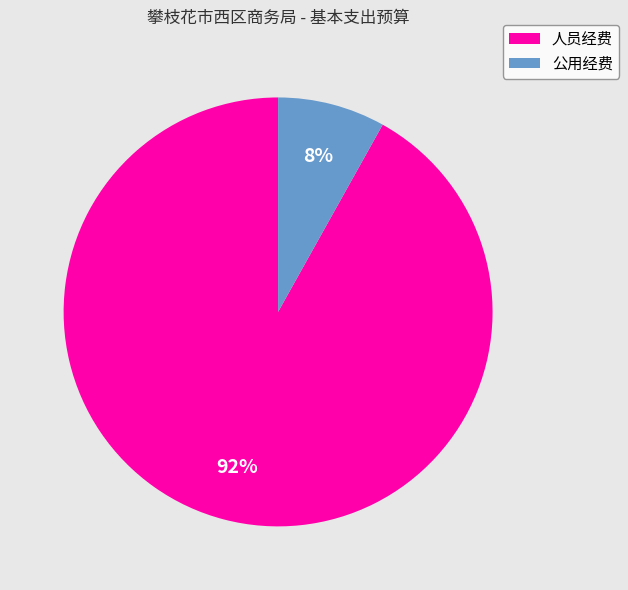

Is it true that 公用经费 is 8% of the pie?

True